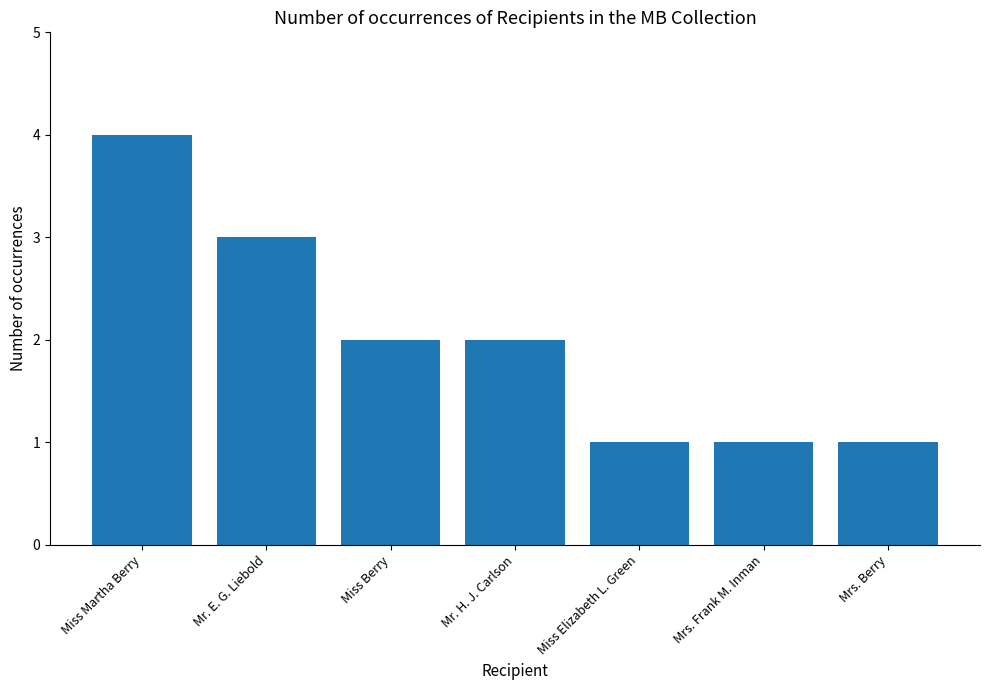

How many categories are shown in the chart?

7